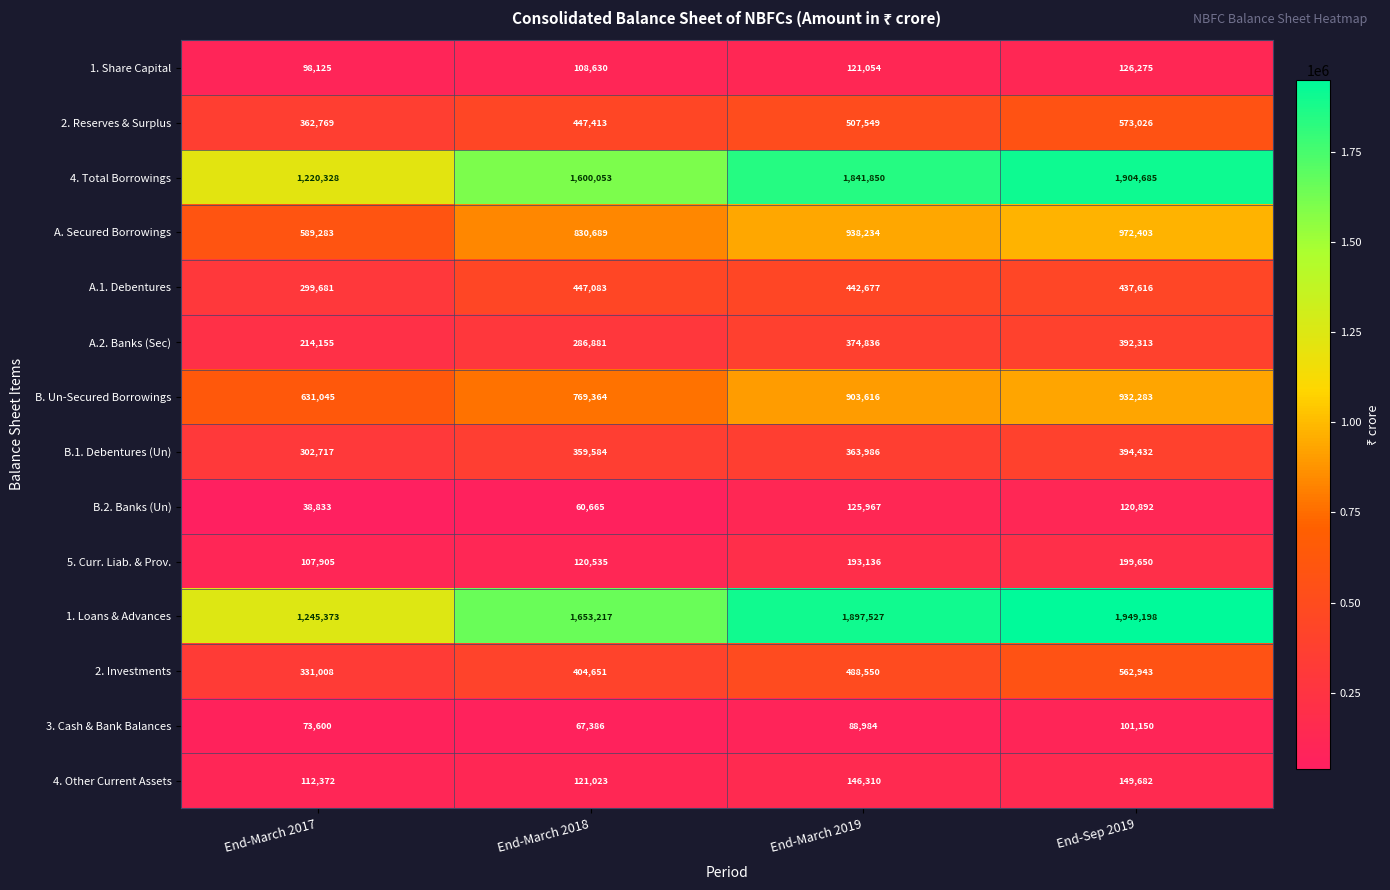

At which category is the sum across all series the highest?

End-Sep 2019